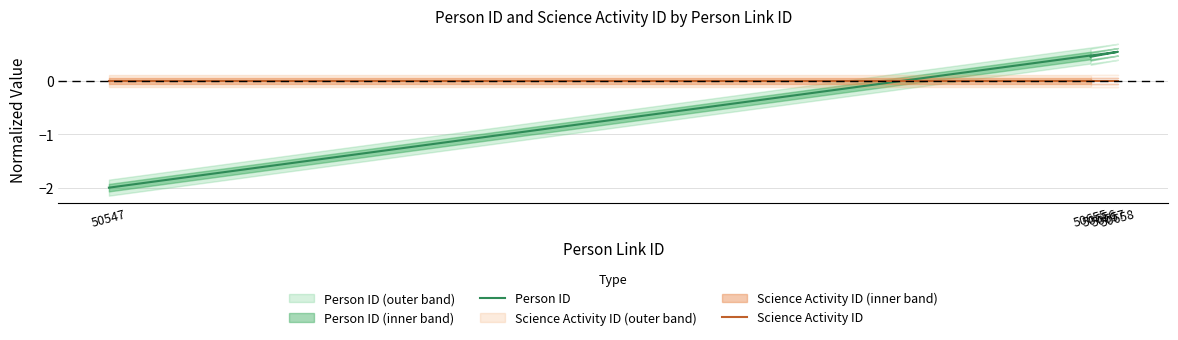

Rank the series at 50655 from lowest to highest value.

Science Activity ID, Person ID